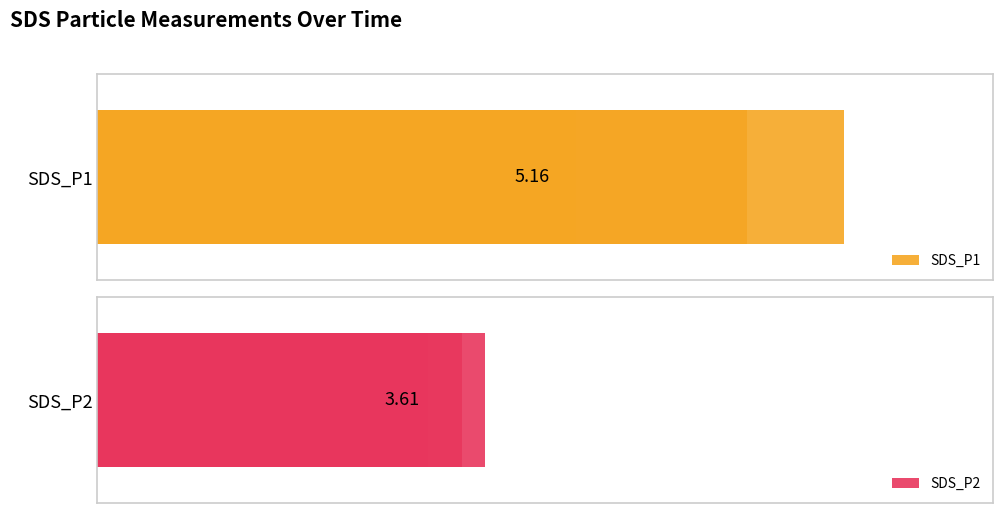

Rank the series by their average value, from lowest to highest.

SDS_P2, SDS_P1